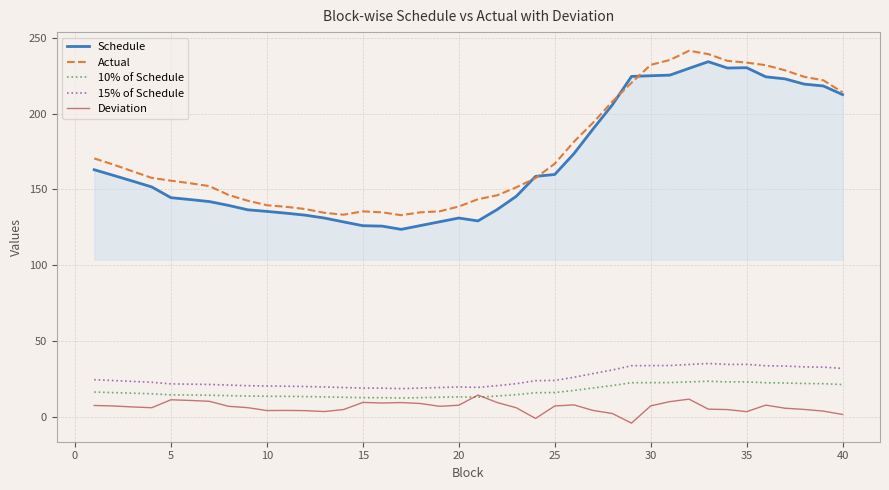

True or false: 15% of Schedule and Schedule cross at least once.

False